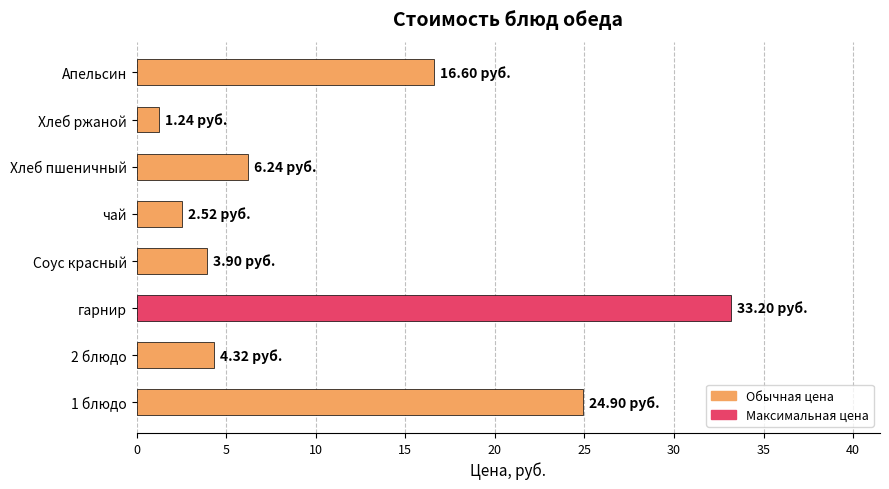

What is the change in value from чай to Апельсин?

+14.1